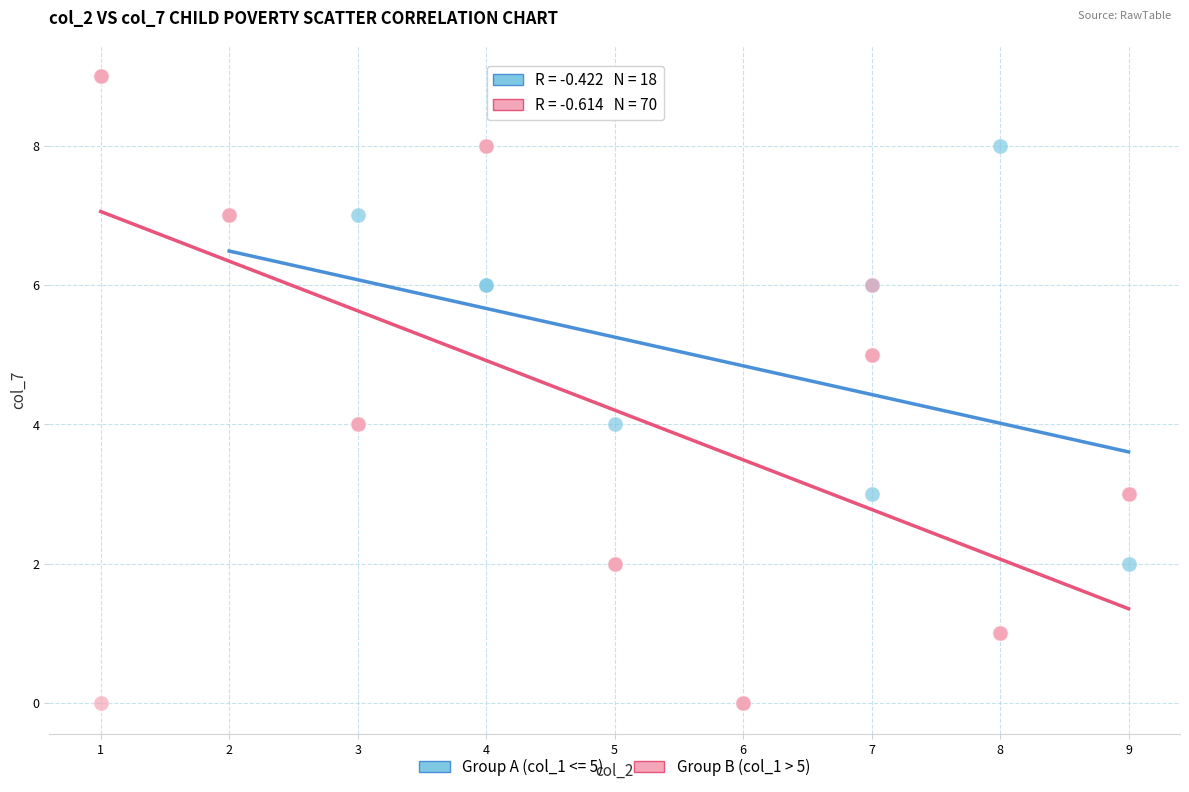

Which series has the largest Y range (max minus min)?

Group B (col_1 > 5)